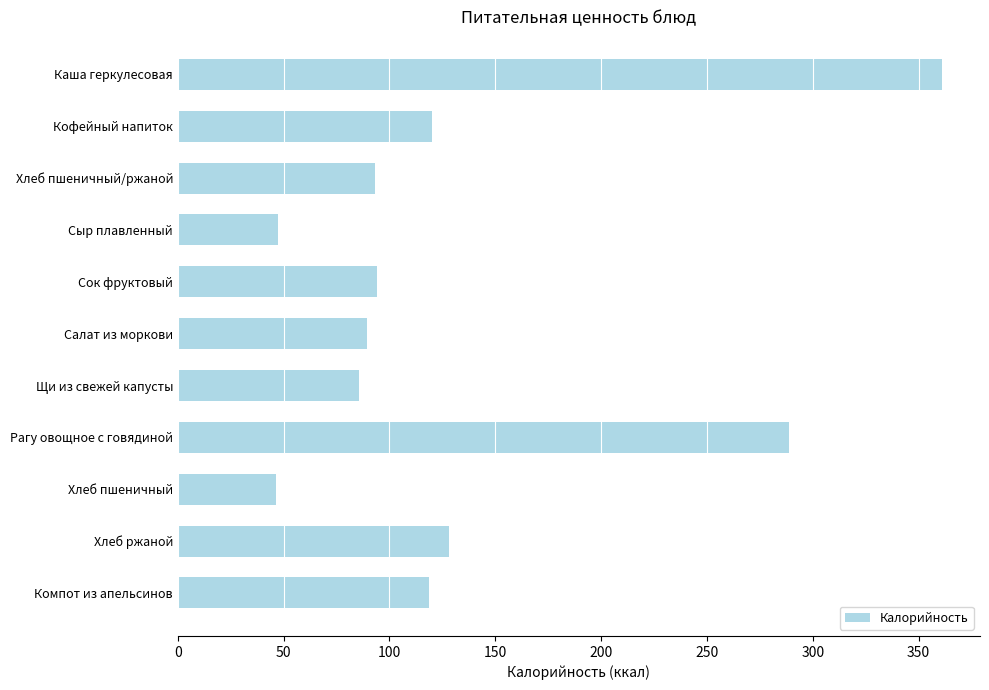

What is the sum of all values?

1472.6